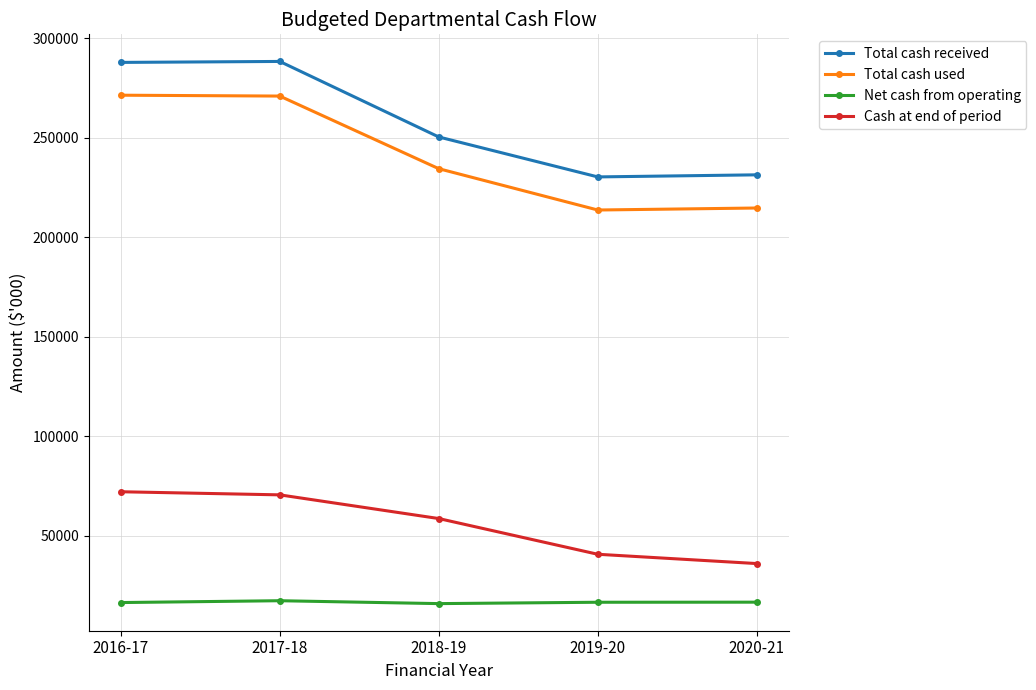

True or false: Net cash from operating and Cash at end of period intersect in this chart.

False